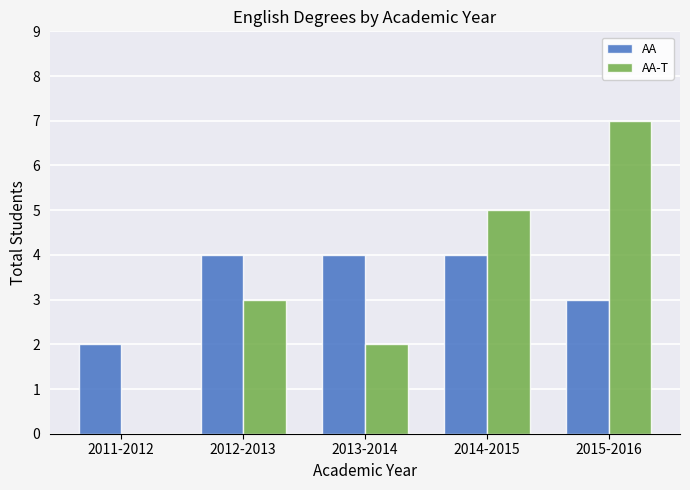

What is the spread (max minus min) of values at 2013-2014?

2